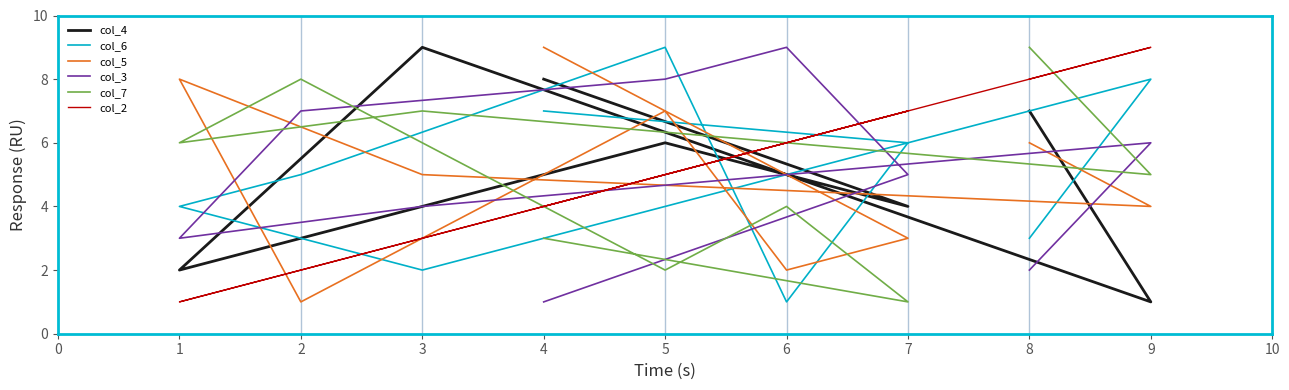

Which series has the largest total across all categories?

col_4